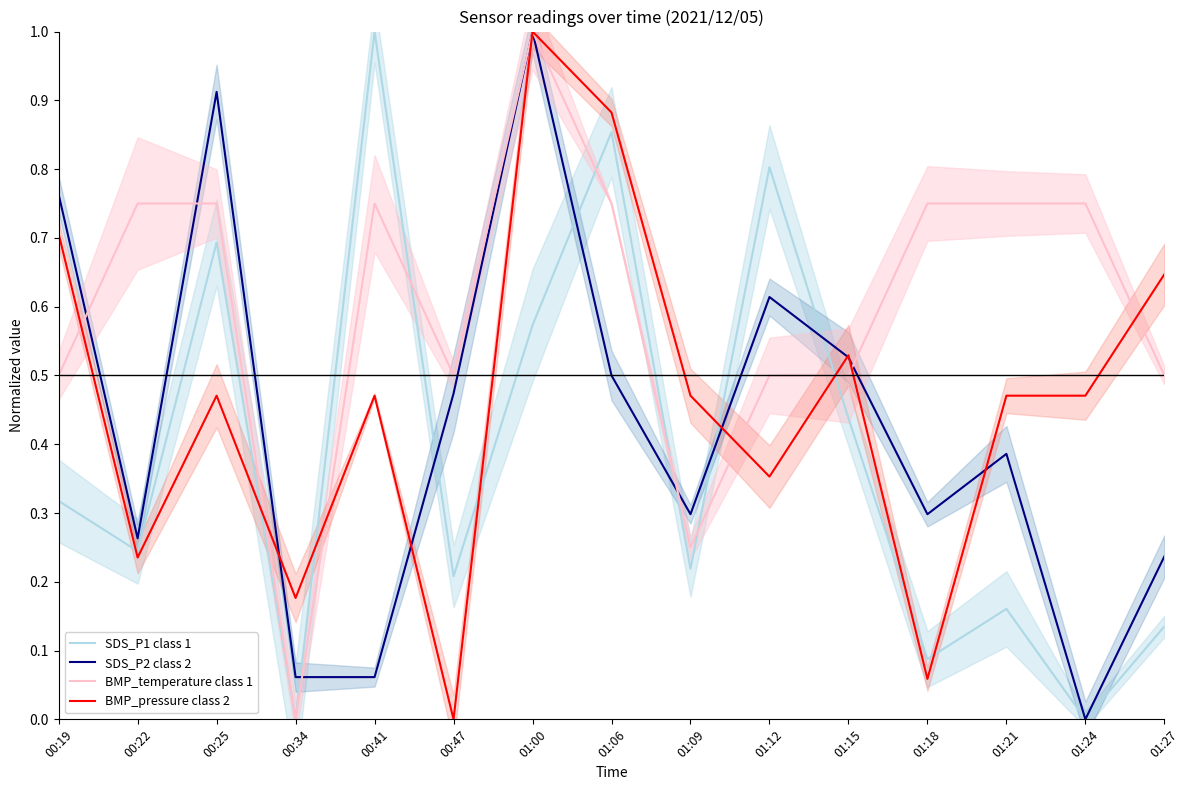

Is the value of SDS_P1 class 1 at 01:15 greater than the value of SDS_P2 class 2 at 01:09?

Yes